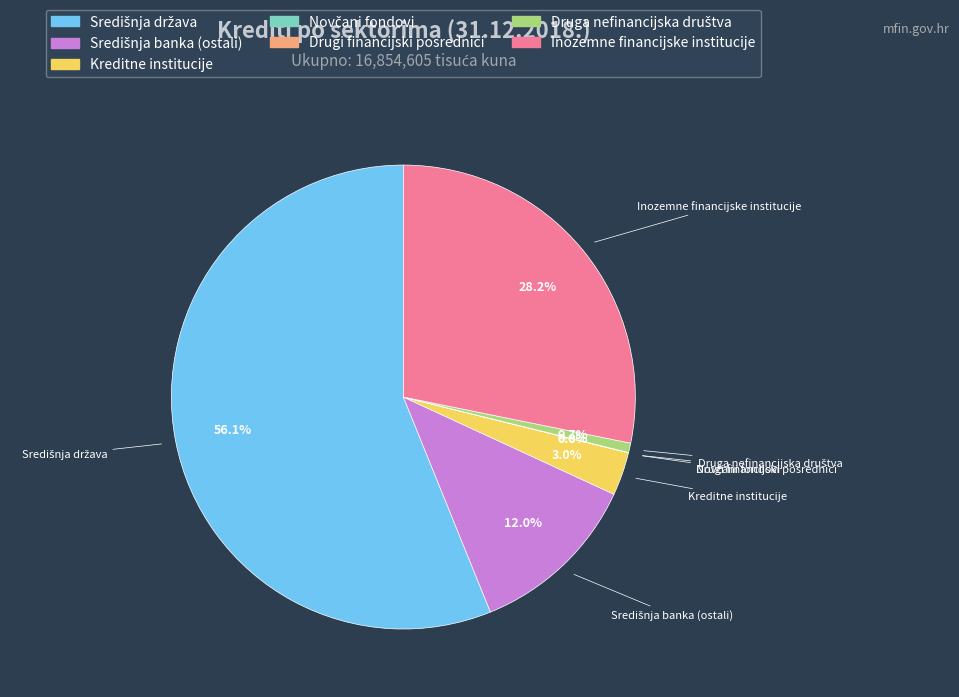

How much of the chart is everything except Kreditne institucije?

97.0%